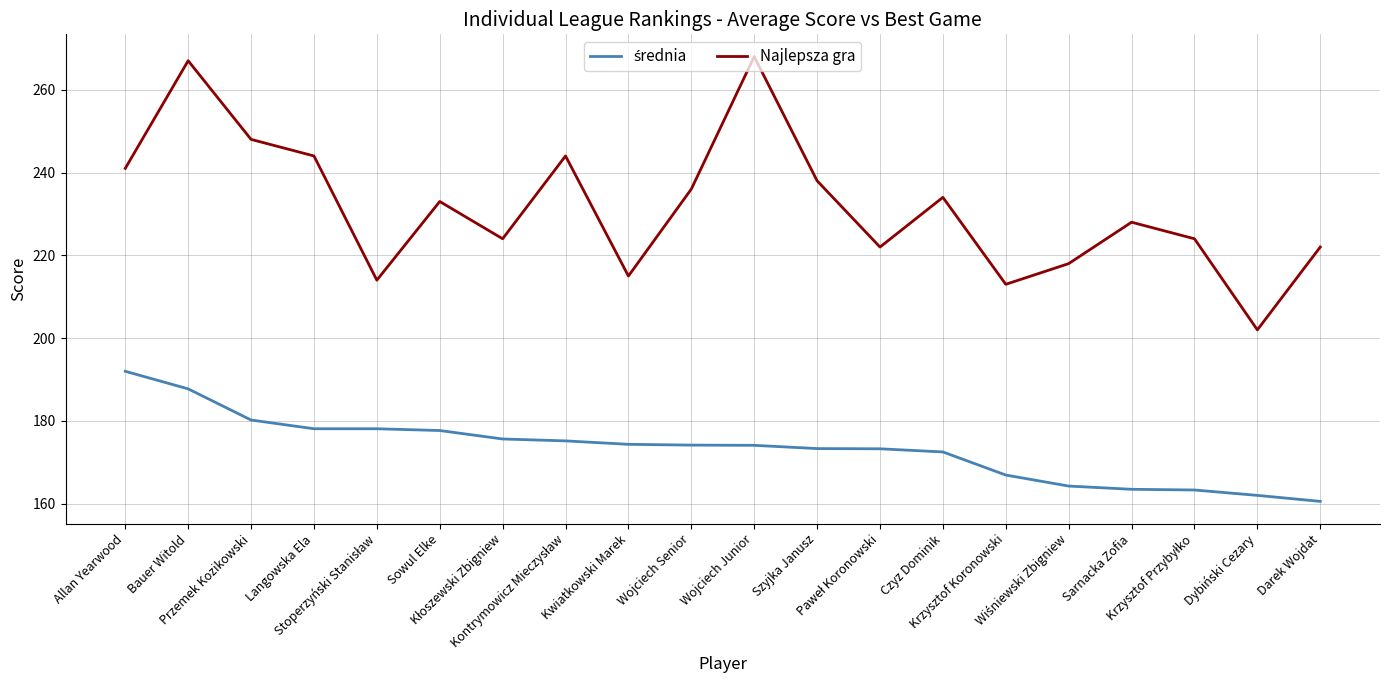

Which series has the widest spread of values?

Najlepsza gra